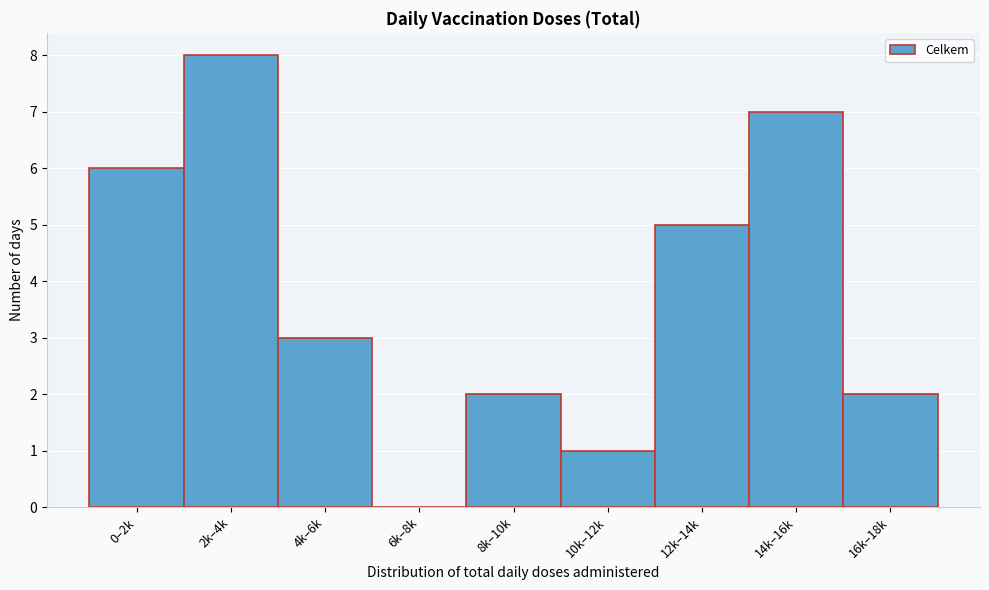

Reading left to right, extract all data points from this chart.

0–2k=6	2k–4k=8	4k–6k=3	6k–8k=0	8k–10k=2	10k–12k=1	12k–14k=5	14k–16k=7	16k–18k=2